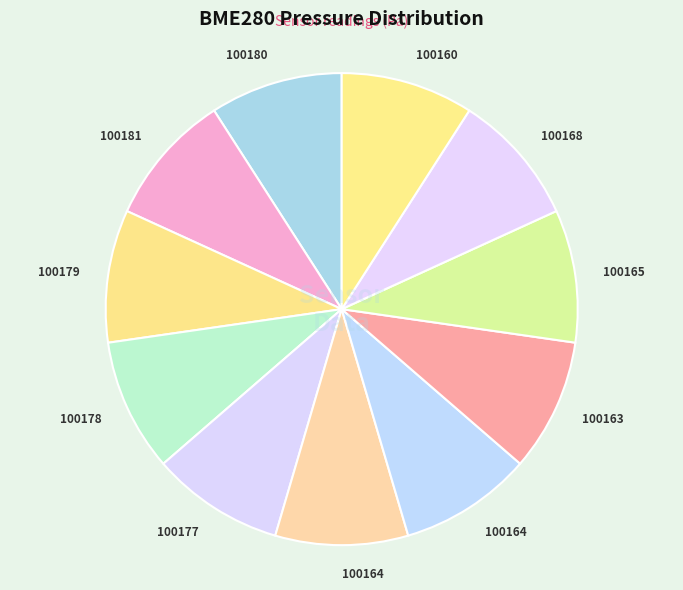

How many segments does this pie chart have?

11